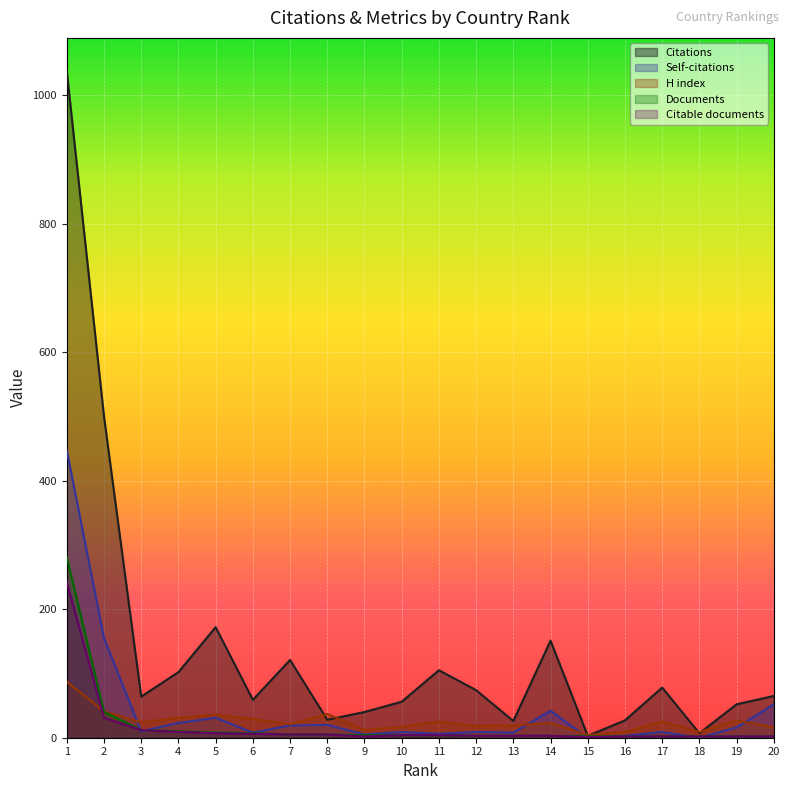

How many data points in Citations are less than 65?

10